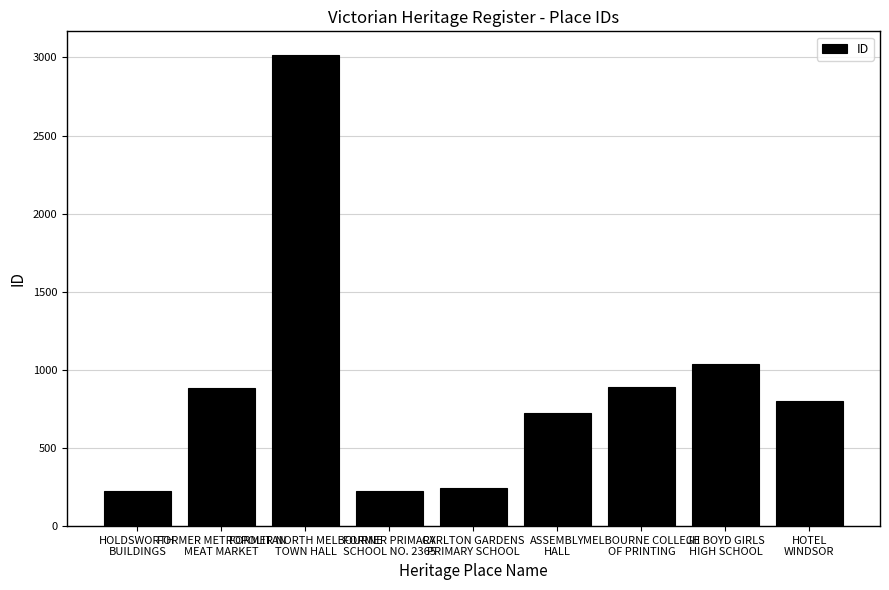

How many data points are less than 804?

4